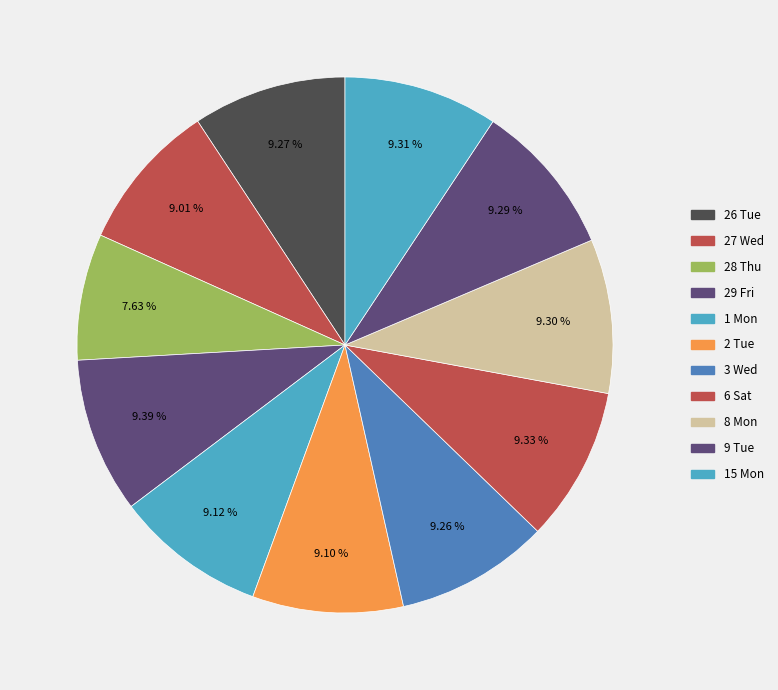

Which has a higher value, 26 Tue or 15 Mon?

15 Mon